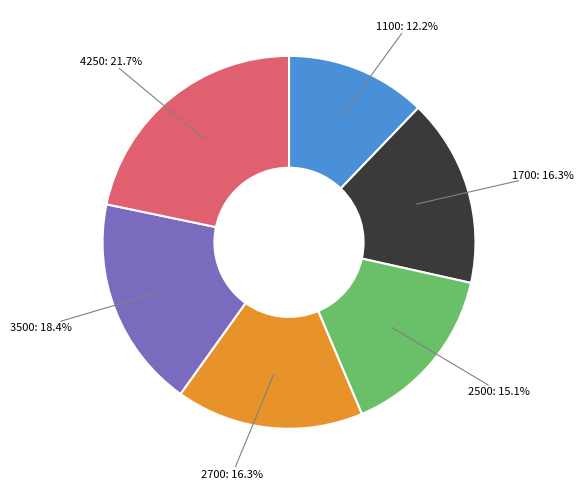

Count the number of slices in the pie.

6